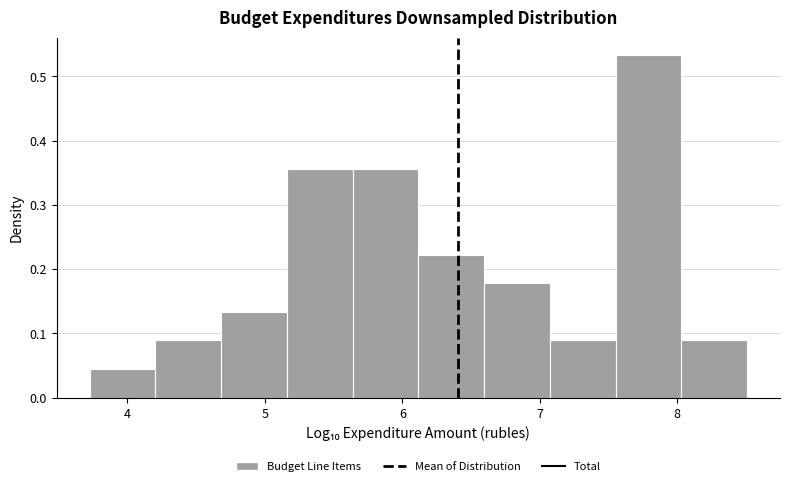

How tall is the bar that spans 8.0 to 8.5 on the x-axis? Neither the bar edges nor the heights are printed on the chart, so give them approximately, as read against the axes.

0.09